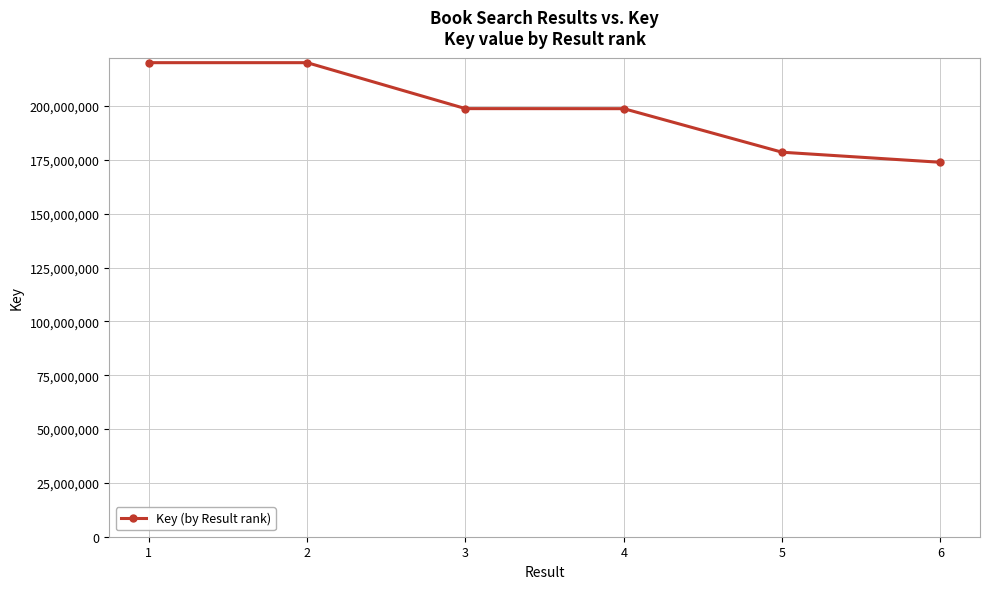

What is the average value?

198393492